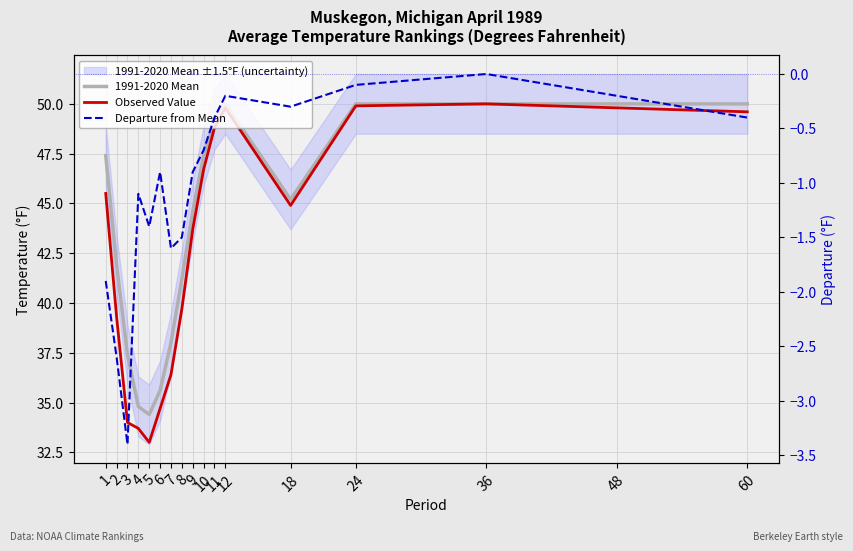

How many data points in Departure from Mean are less than 0?

16